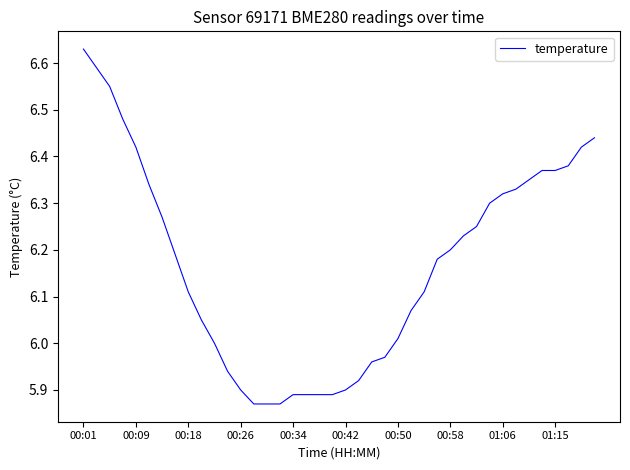

Does the chart have visible grid lines?

No